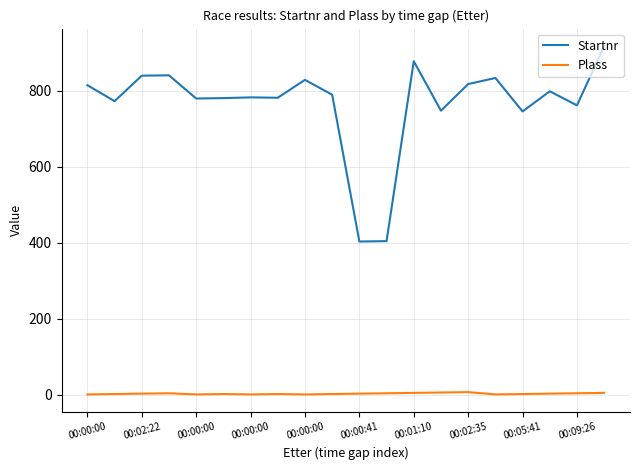

True or false: Startnr and Plass cross at least once.

False